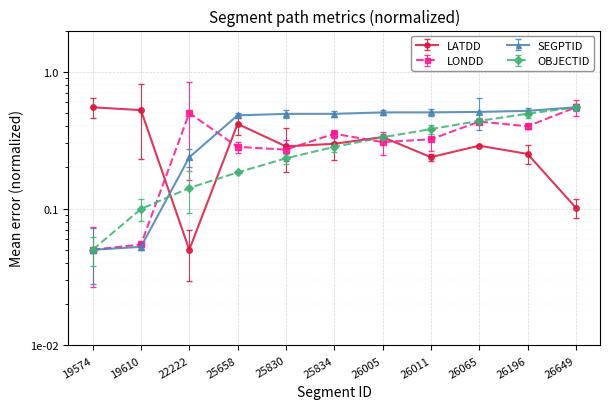

After their last crossing, which series has the higher values: LONDD or LATDD?

LONDD